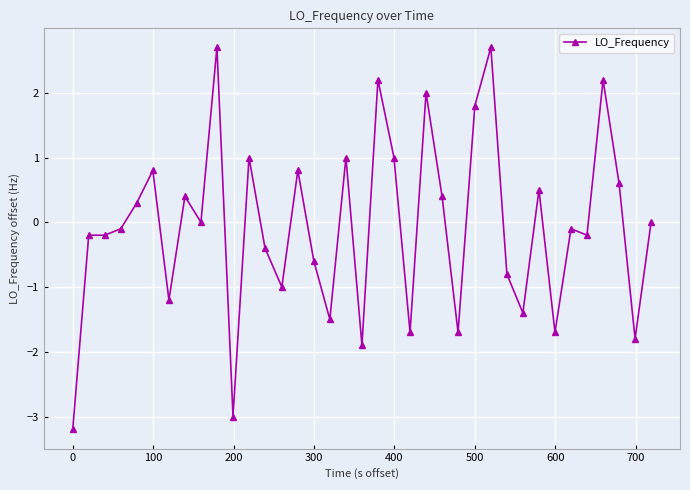

Reading left to right, list all the values displayed in this chart.

-3.2	-0.2	-0.2	-0.1	0.3	0.8	-1.2	0.4	0.0	2.7	-3.0	1.0	-0.4	-1.0	0.8	-0.6	-1.5	1.0	-1.9	2.2	1.0	-1.7	2.0	0.4	-1.7	1.8	2.7	-0.8	-1.4	0.5	-1.7	-0.1	-0.2	2.2	0.6	-1.8	0.0